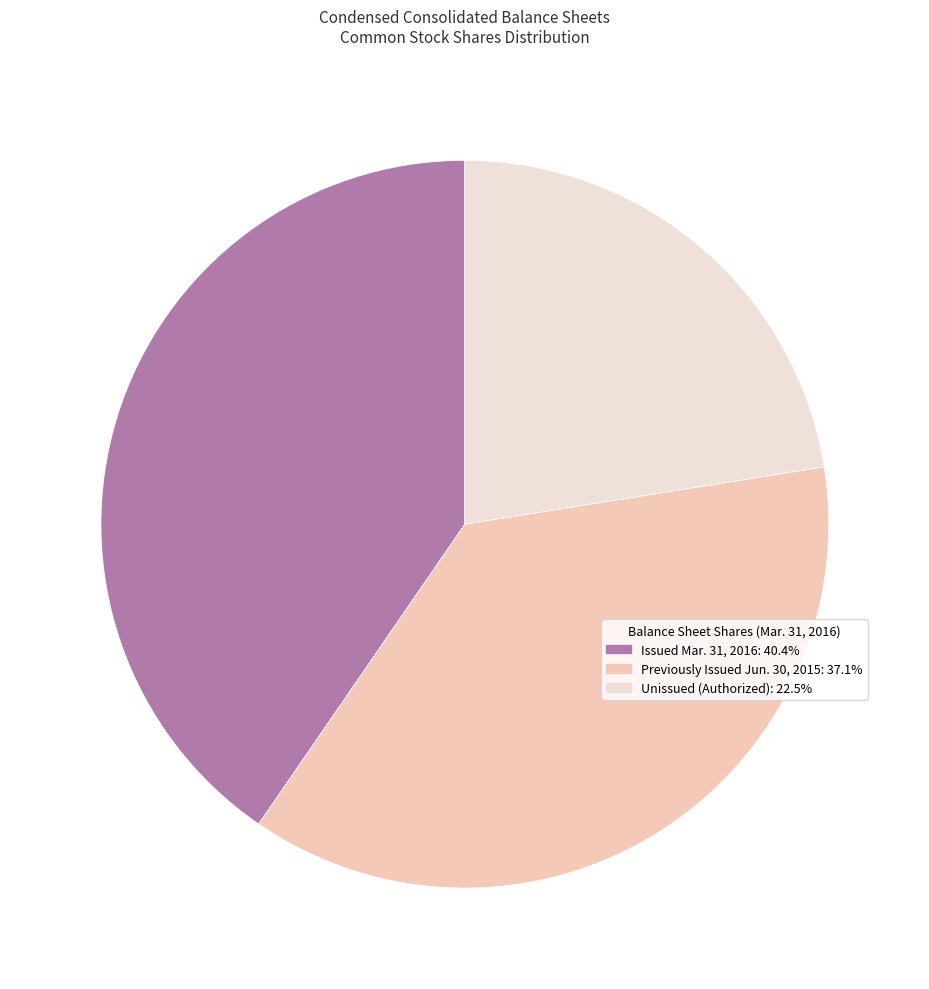

Does any single category account for the majority?

No